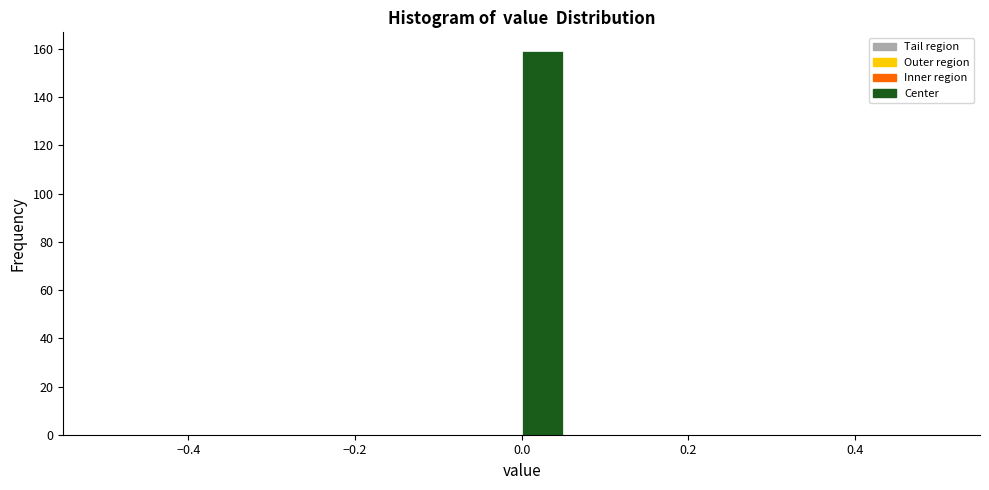

Read against the x-axis, roughly where is the centre of the tallest bar?

0.02